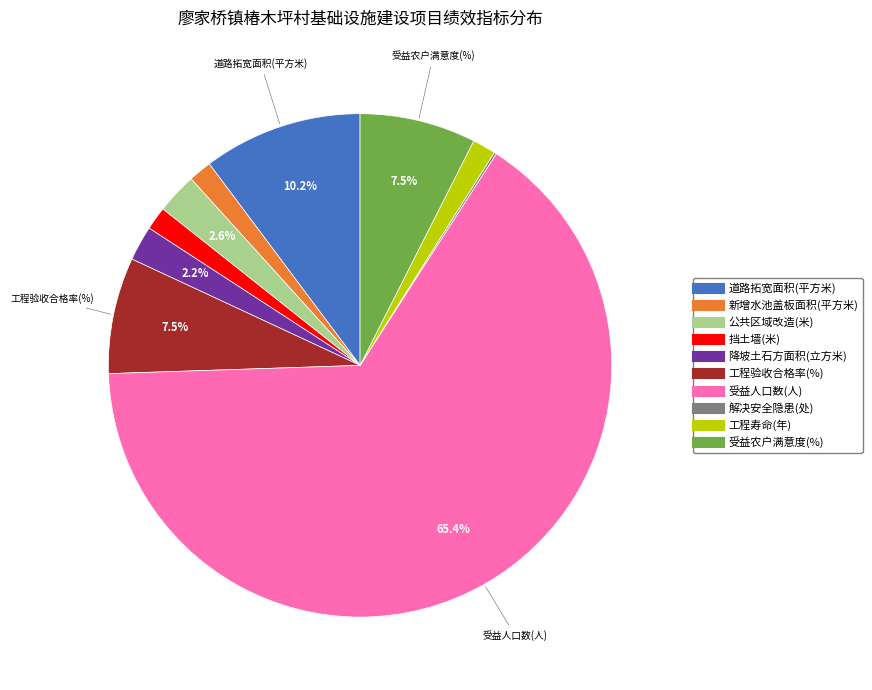

Do 受益农户满意度(%) and 工程验收合格率(%) together represent more than half of the pie?

No